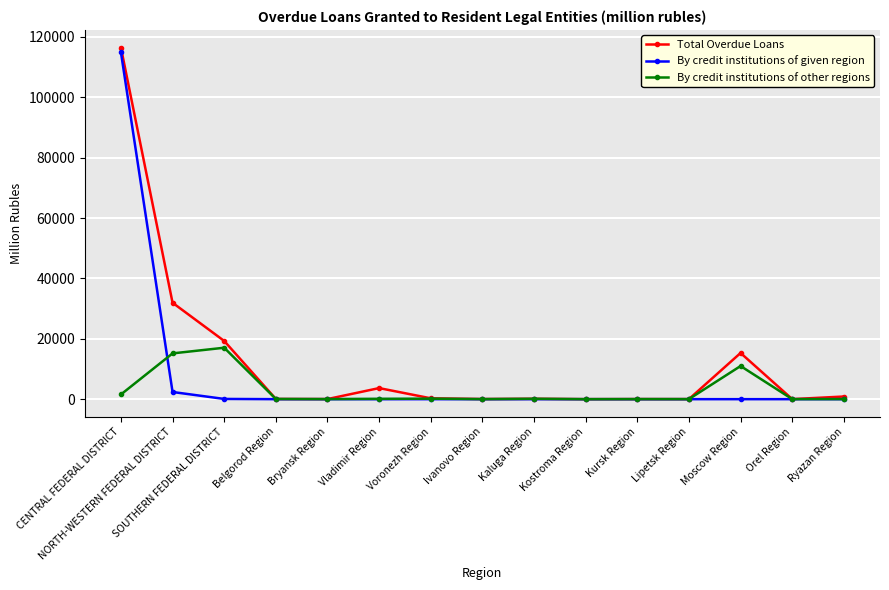

Which category has the highest value in the Total Overdue Loans series?

CENTRAL FEDERAL DISTRICT